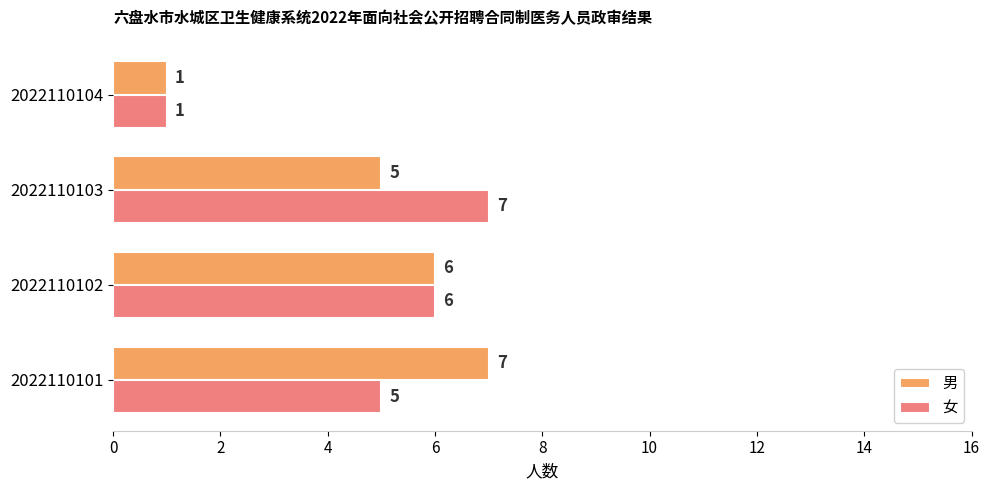

List the labels in order of 男 value, largest first.

2022110101, 2022110102, 2022110103, 2022110104